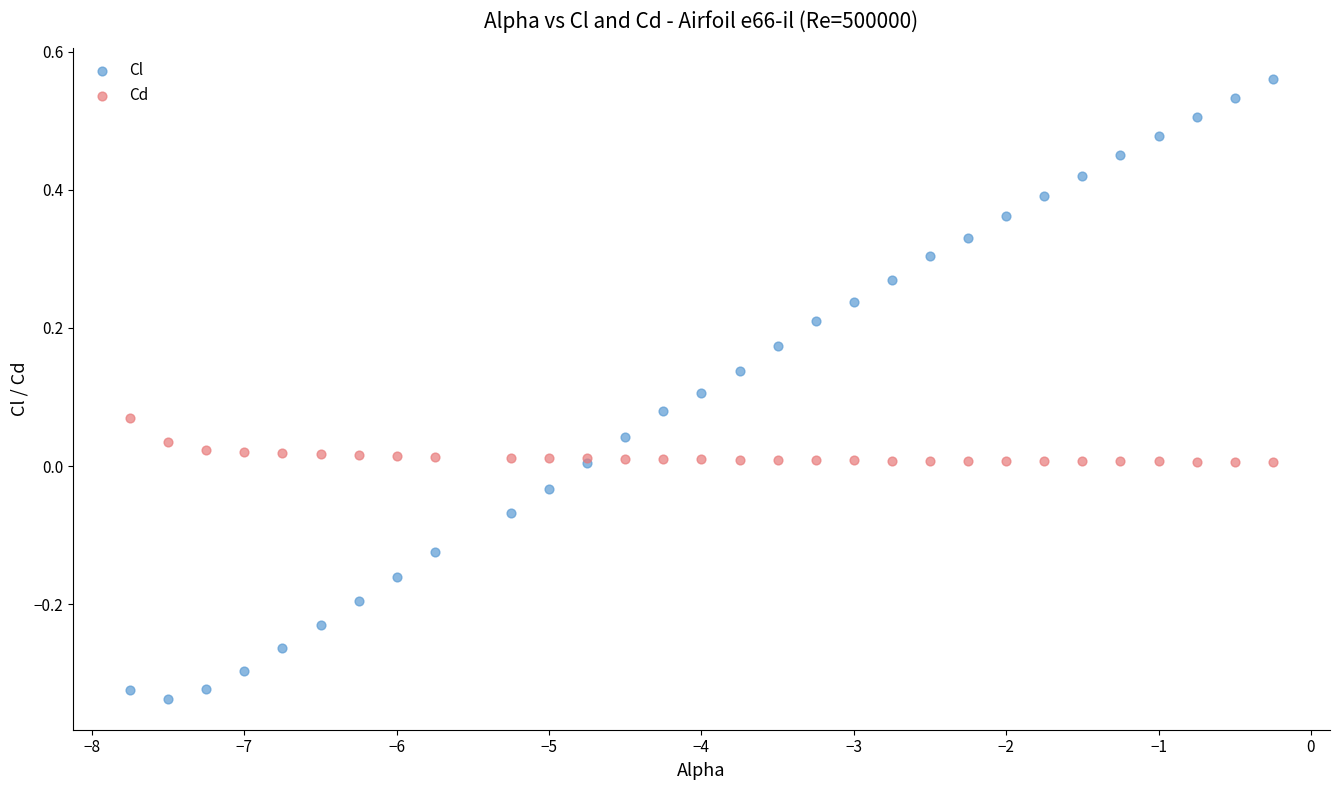

Which series has the largest Y range (max minus min)?

Cl